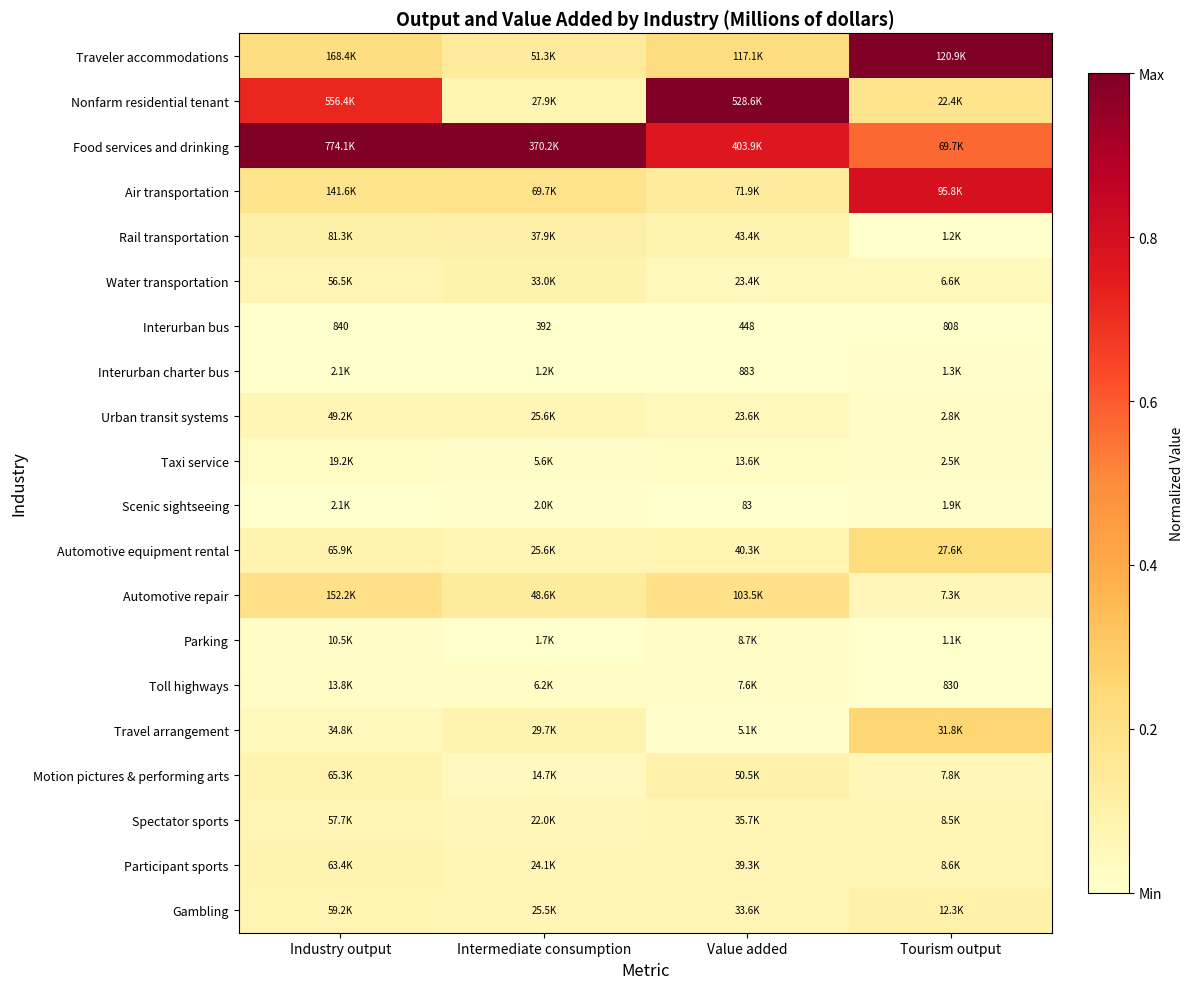

Where is Interurban bus nearest to the value 616?

Value added